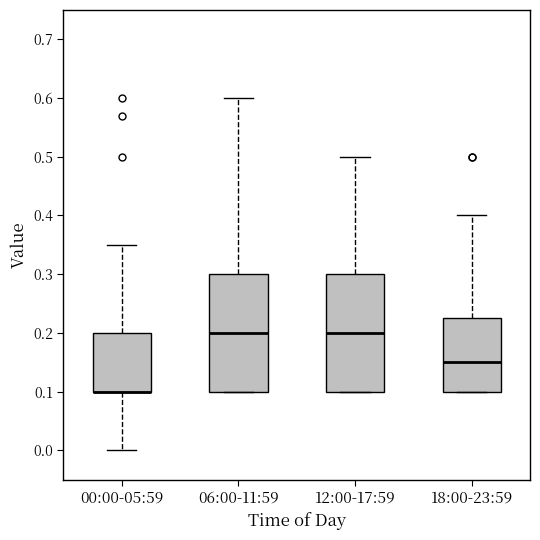

Reading left to right, transcribe this box plot: for each box, give where its median line is, the range the box spans, and where its two whiskers end, as read against the y-axis. The values are not printed on the chart, so give them approximately, as read against the axis.

00:00-05:59: median 0.10 (drawn on the box's lower edge), box 0.10 to 0.20, whiskers 0.00 to 0.35
06:00-11:59: median 0.20, box 0.10 to 0.30, whiskers 0.10 to 0.60
12:00-17:59: median 0.20, box 0.10 to 0.30, whiskers 0.10 to 0.50
18:00-23:59: median 0.15, box 0.10 to 0.23, whiskers 0.10 to 0.40